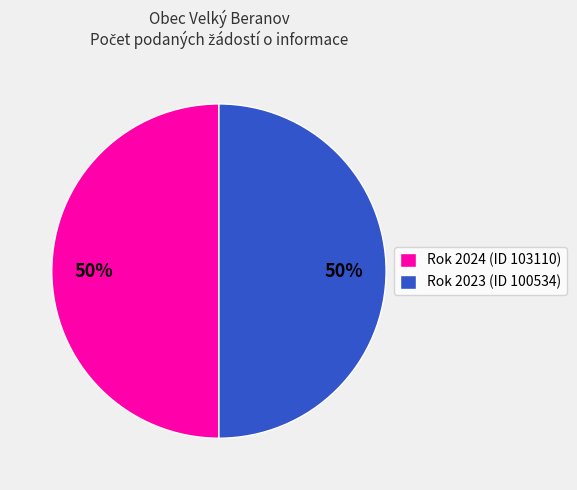

Is it true that Rok 2023 (ID 100534) is 50% of the pie?

True